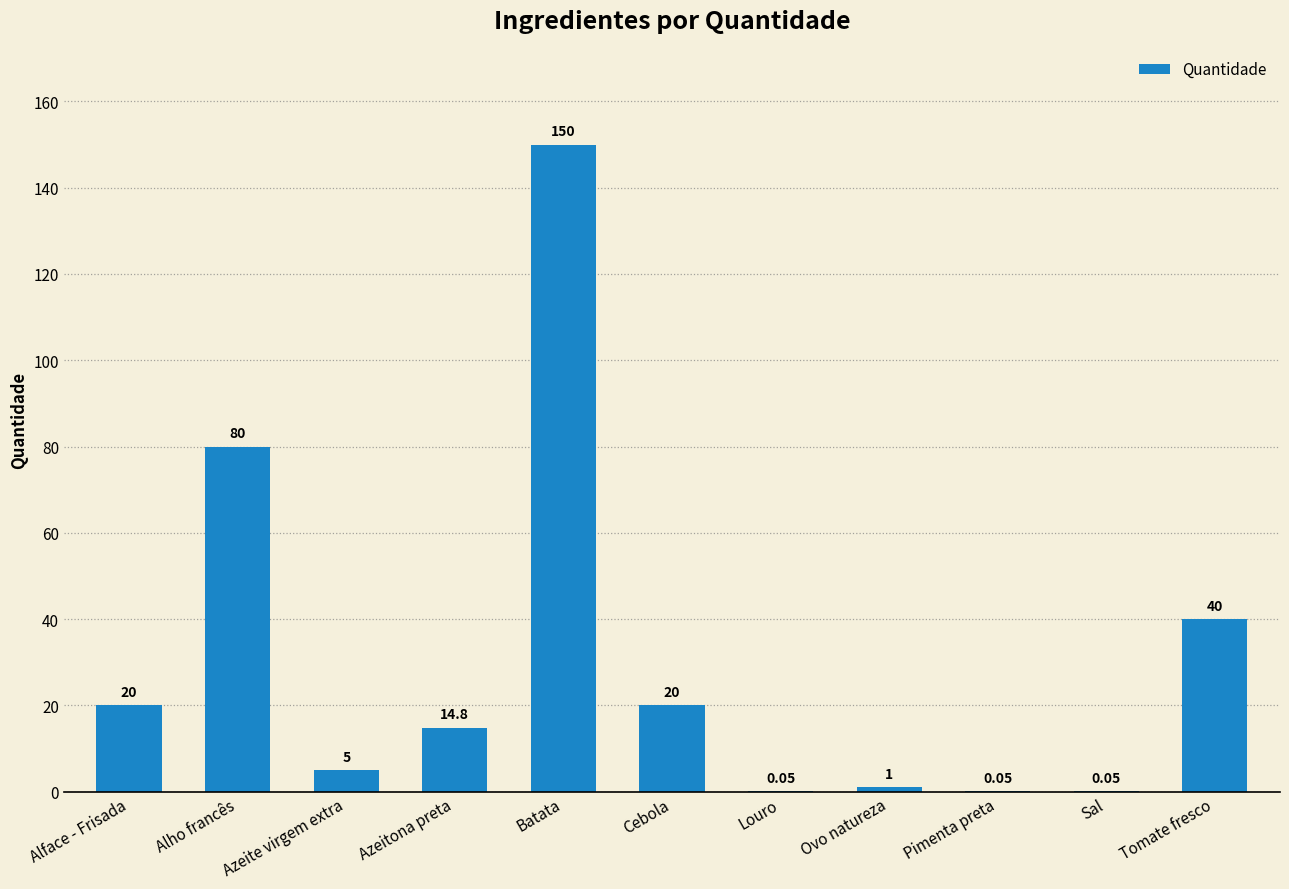

Where does the data first go above 14?

Alface - Frisada